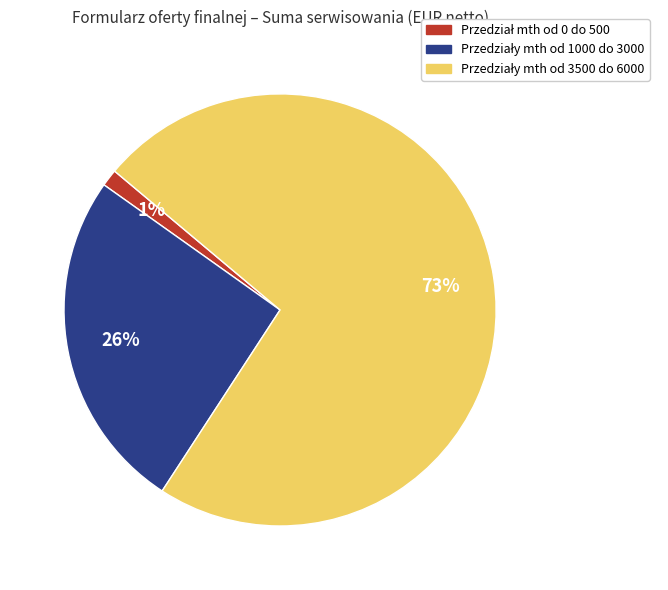

To the nearest percent, what is the average slice percentage?

33%